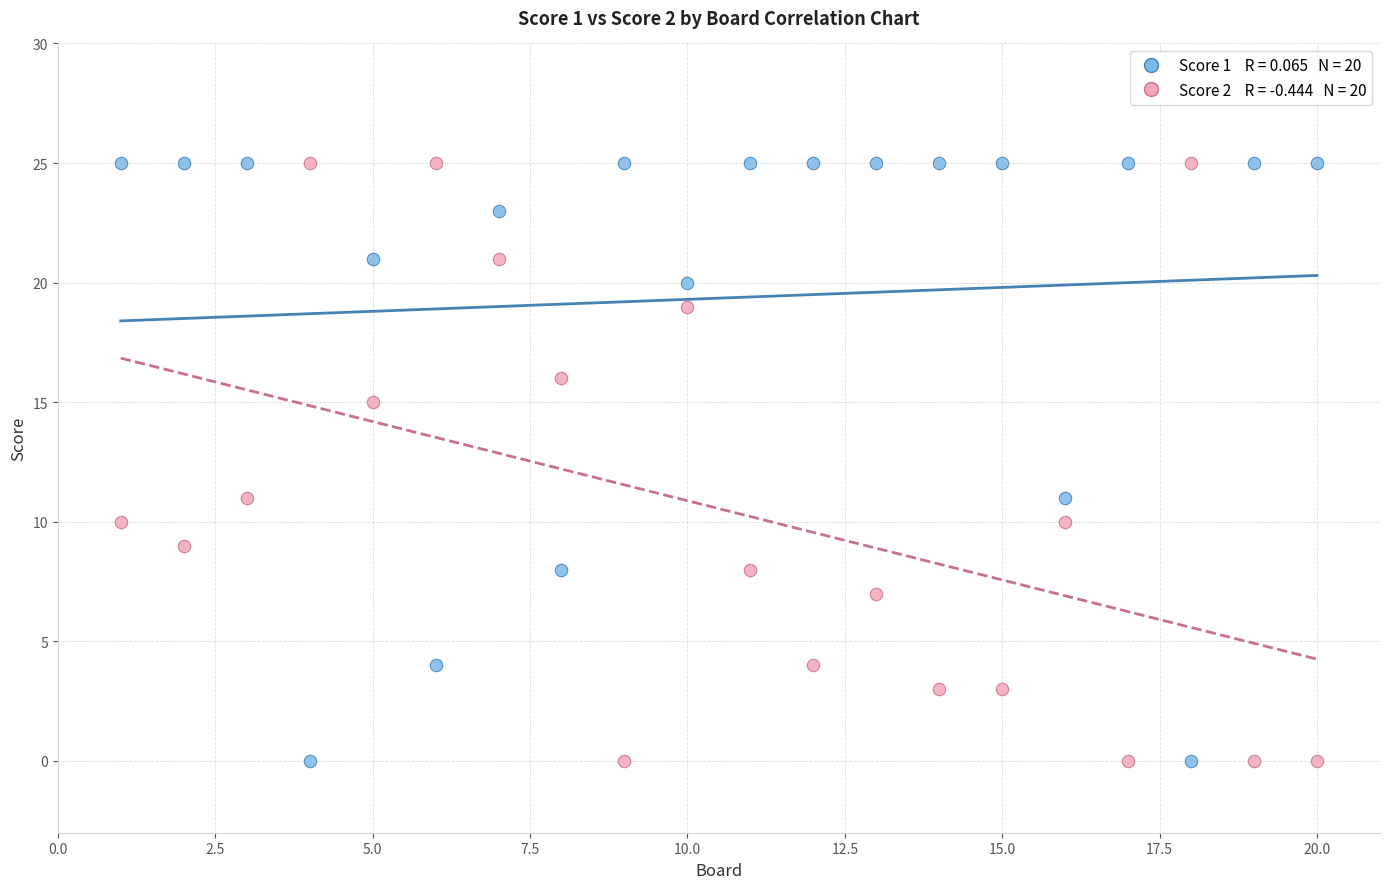

Across all data points, what is the range of Y values (max minus min)?

25